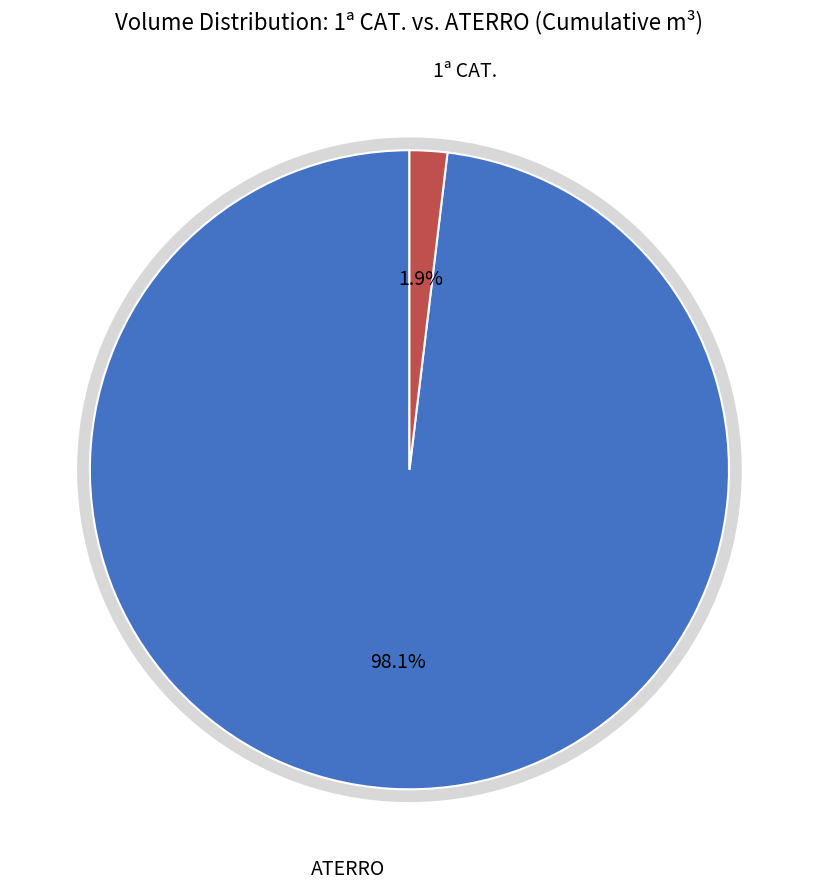

Is the sum of 1ª CAT. and ATERRO greater than half?

Yes